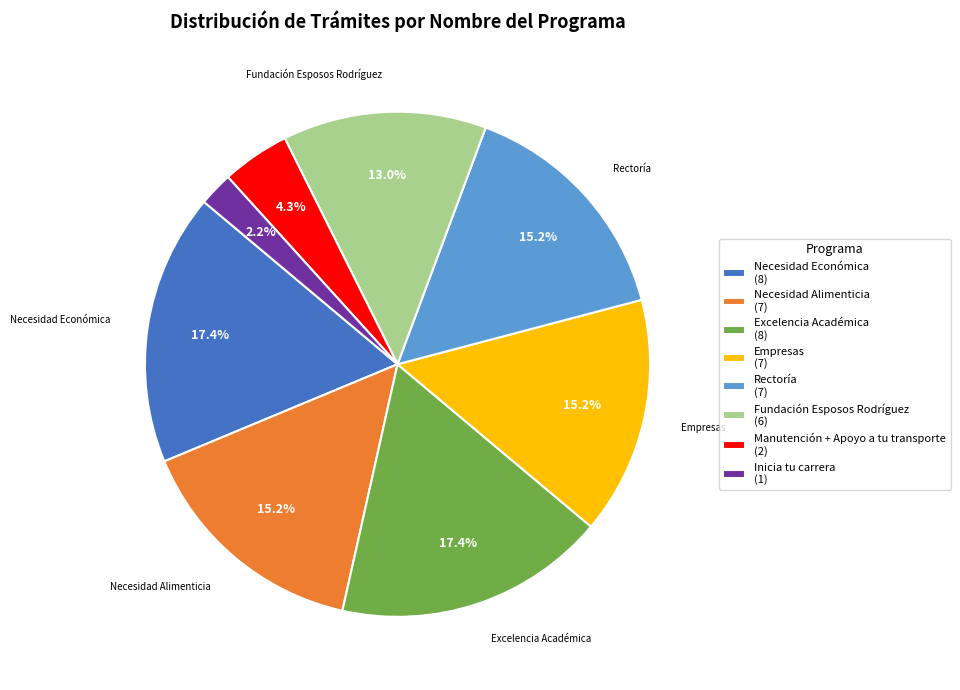

To the nearest percent, what percentage of the pie is Rectoría?

15%